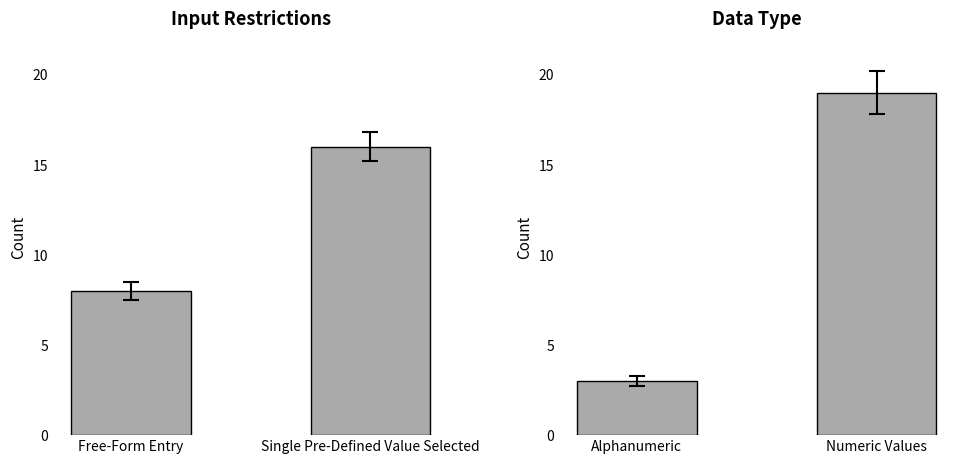

How many values in the Input Restrictions series are below 16?

1